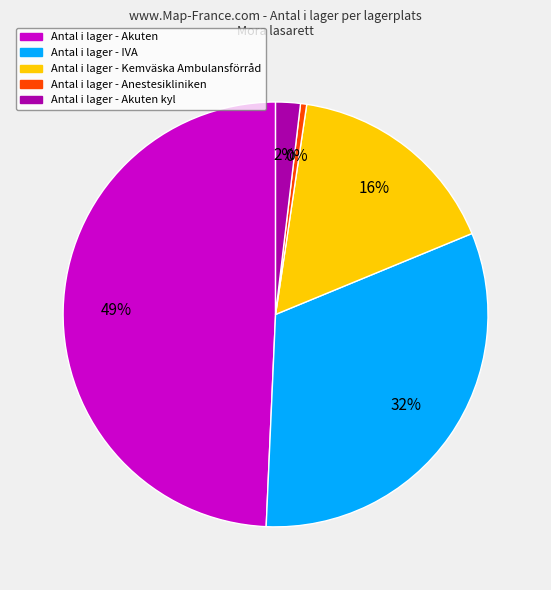

What is the ratio of the value at Antal i lager - Akuten to the value at Antal i lager - IVA?

1.5